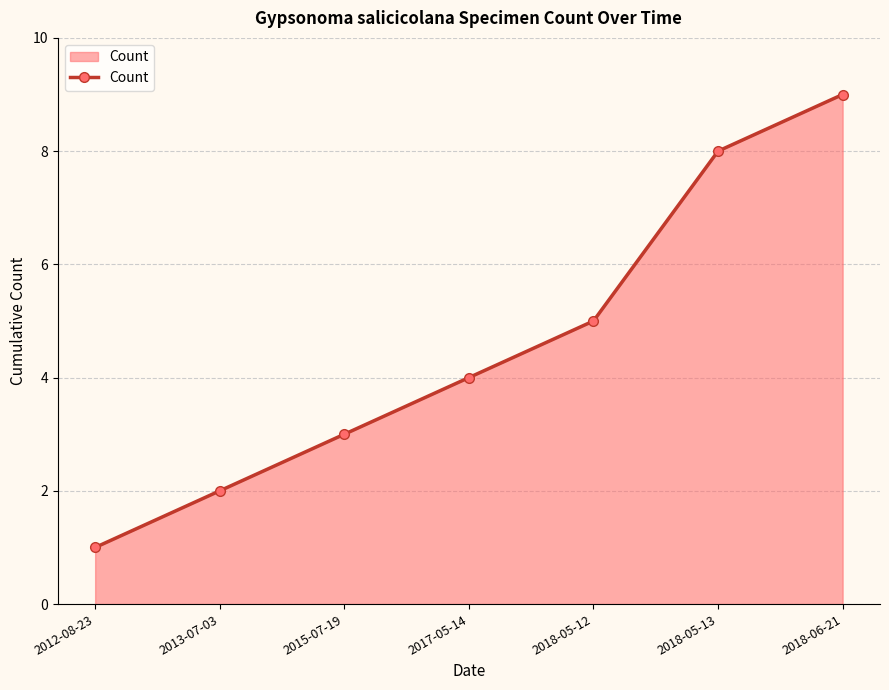

Count the number of categories in the chart.

7